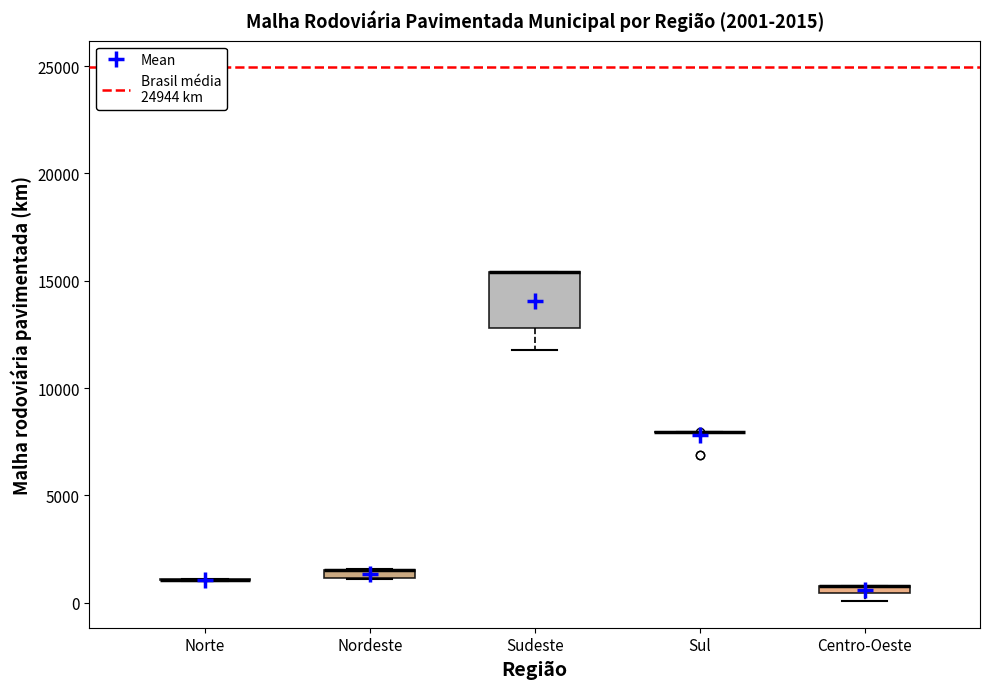

Which box is the tallest, from its lower edge to its upper edge?

Sudeste